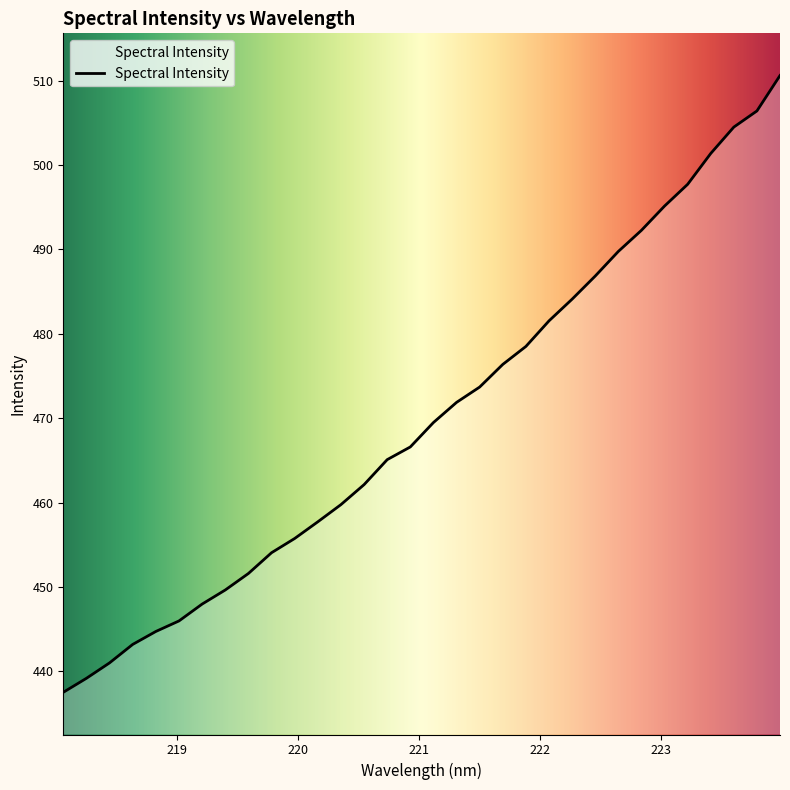

What is the smallest value displayed?

437.5